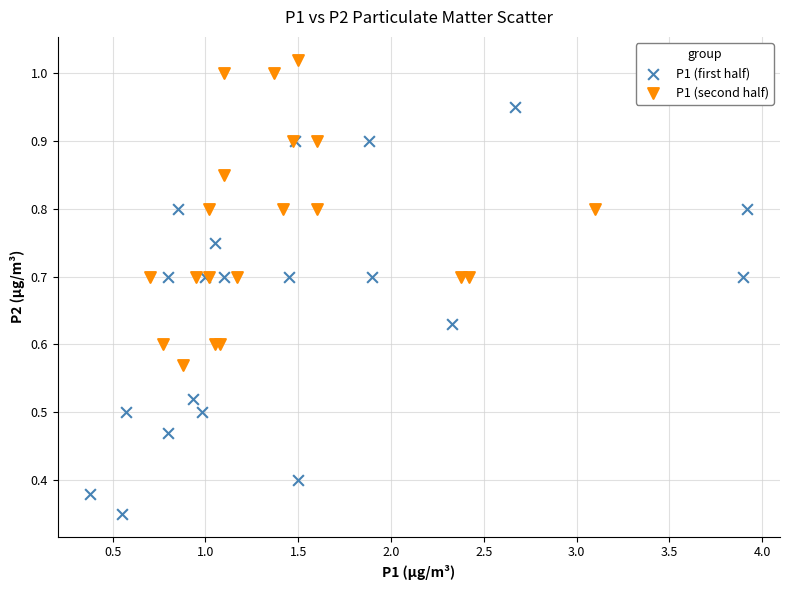

Which series has the largest Y range (max minus min)?

P1 (first half)